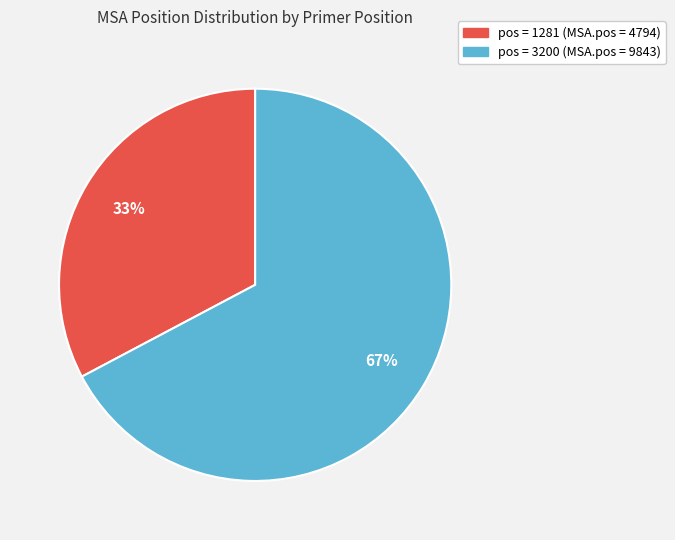

To the nearest percent, what is the average slice percentage?

50%